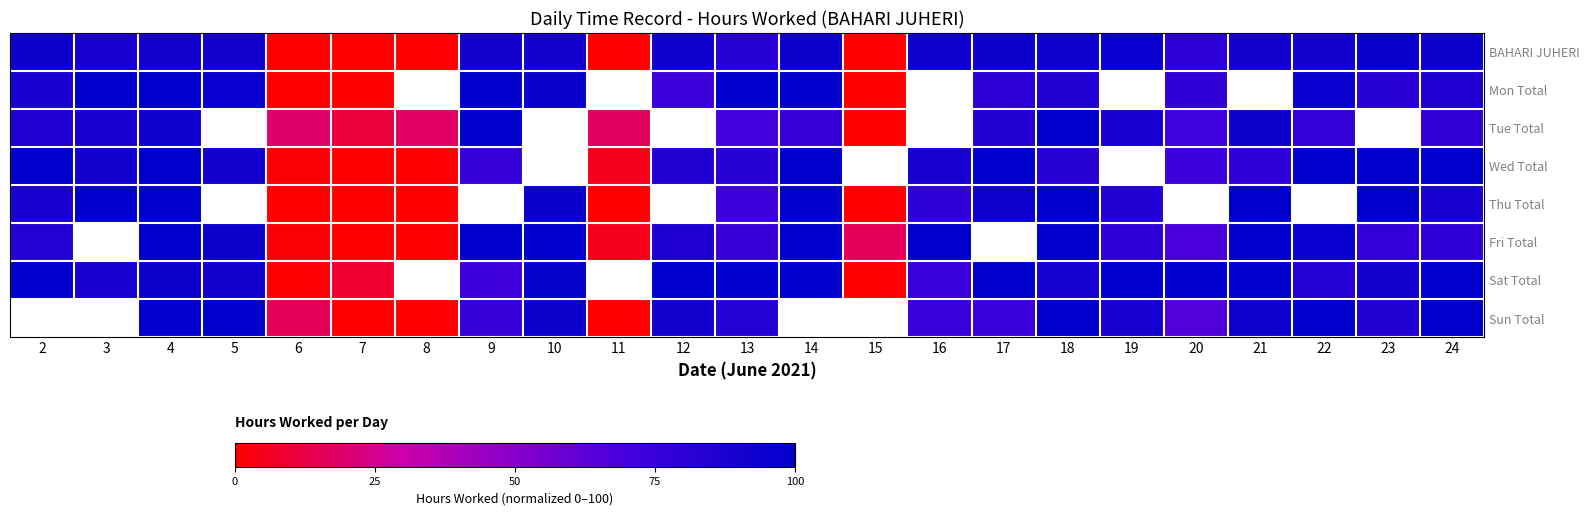

The value of Mon Total at 9 is 100.0. True or false?

True